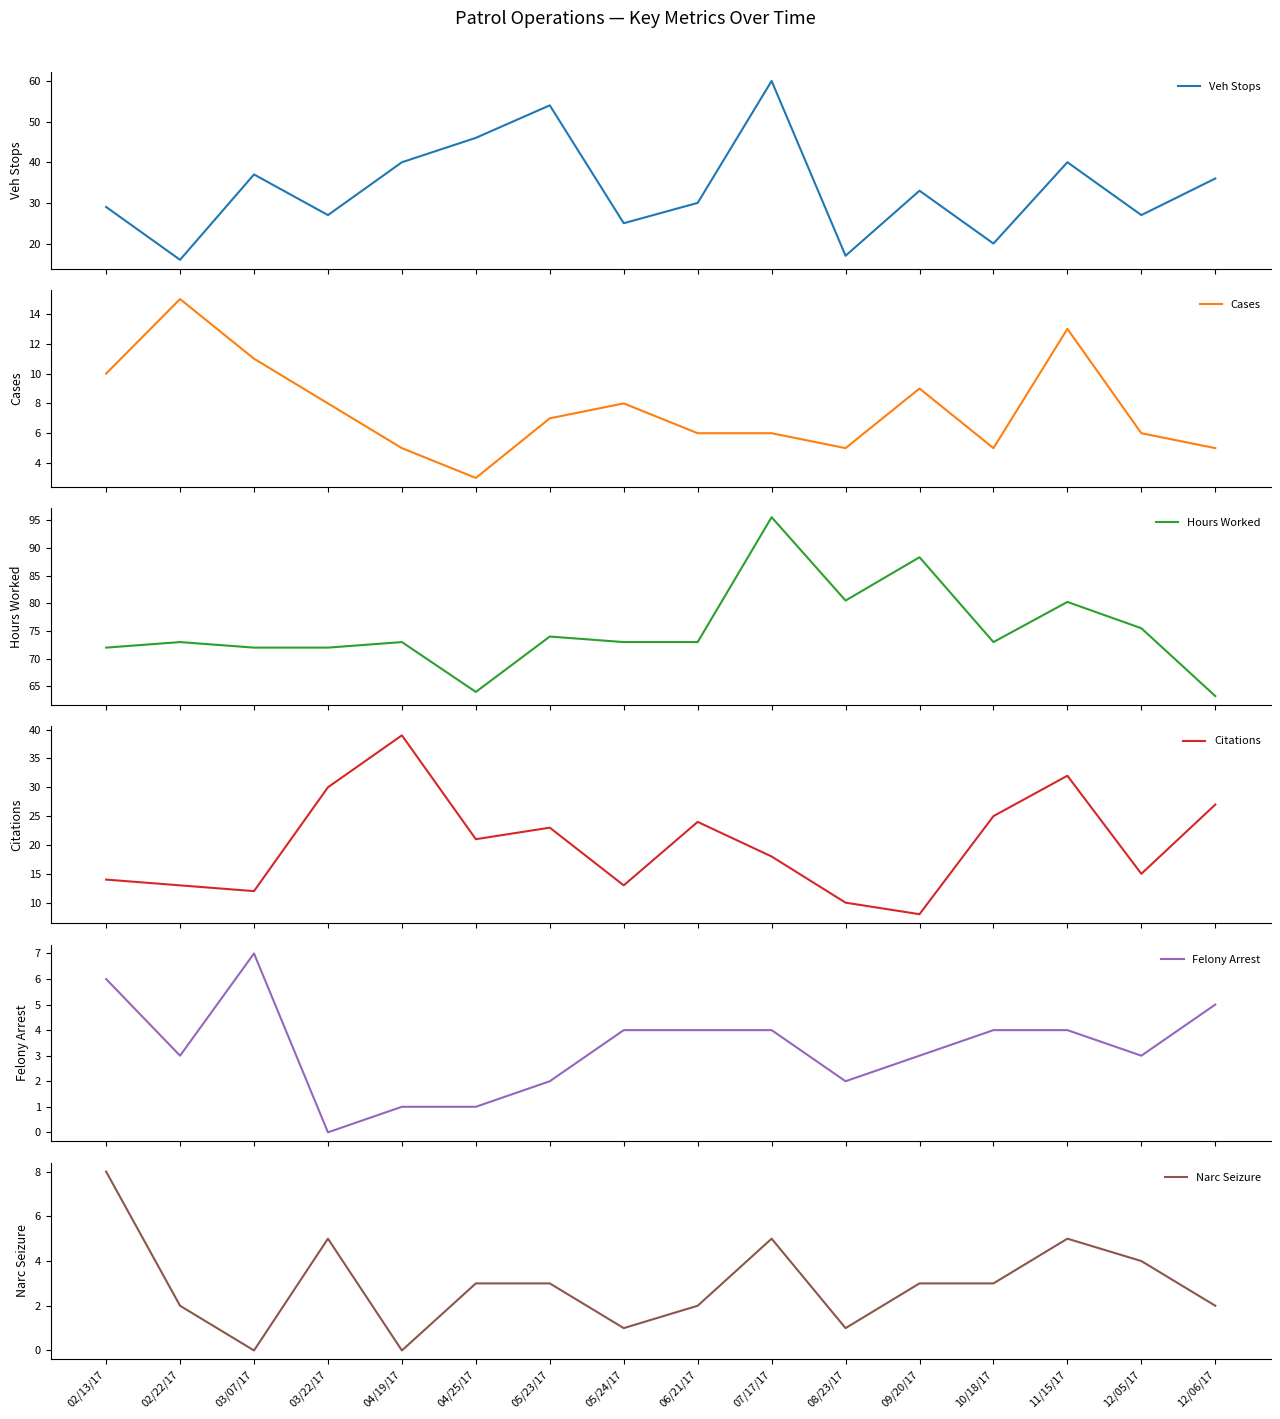

Reading left to right, what are all the values shown in this chart?

Veh Stops: 02/13/17=29.0	02/22/17=16.0	03/07/17=37.0	03/22/17=27.0	04/19/17=40.0	04/25/17=46.0	05/23/17=54.0	05/24/17=25.0	06/21/17=30.0	07/17/17=60.0	08/23/17=17.0	09/20/17=33.0	10/18/17=20.0	11/15/17=40.0	12/05/17=27.0	12/06/17=36.0
Cases: 02/13/17=10.0	02/22/17=15.0	03/07/17=11.0	03/22/17=8.0	04/19/17=5.0	04/25/17=3.0	05/23/17=7.0	05/24/17=8.0	06/21/17=6.0	07/17/17=6.0	08/23/17=5.0	09/20/17=9.0	10/18/17=5.0	11/15/17=13.0	12/05/17=6.0	12/06/17=5.0
Hours Worked: 02/13/17=72.0	02/22/17=73.0	03/07/17=72.0	03/22/17=72.0	04/19/17=73.0	04/25/17=64.0	05/23/17=74.0	05/24/17=73.0	06/21/17=73.0	07/17/17=95.5	08/23/17=80.5	09/20/17=88.3	10/18/17=73.0	11/15/17=80.2	12/05/17=75.5	12/06/17=63.2
Citations: 02/13/17=14.0	02/22/17=13.0	03/07/17=12.0	03/22/17=30.0	04/19/17=39.0	04/25/17=21.0	05/23/17=23.0	05/24/17=13.0	06/21/17=24.0	07/17/17=18.0	08/23/17=10.0	09/20/17=8.0	10/18/17=25.0	11/15/17=32.0	12/05/17=15.0	12/06/17=27.0
Felony Arrest: 02/13/17=6.0	02/22/17=3.0	03/07/17=7.0	03/22/17=0.0	04/19/17=1.0	04/25/17=1.0	05/23/17=2.0	05/24/17=4.0	06/21/17=4.0	07/17/17=4.0	08/23/17=2.0	09/20/17=3.0	10/18/17=4.0	11/15/17=4.0	12/05/17=3.0	12/06/17=5.0
Narc Seizure: 02/13/17=8.0	02/22/17=2.0	03/07/17=0.0	03/22/17=5.0	04/19/17=0.0	04/25/17=3.0	05/23/17=3.0	05/24/17=1.0	06/21/17=2.0	07/17/17=5.0	08/23/17=1.0	09/20/17=3.0	10/18/17=3.0	11/15/17=5.0	12/05/17=4.0	12/06/17=2.0